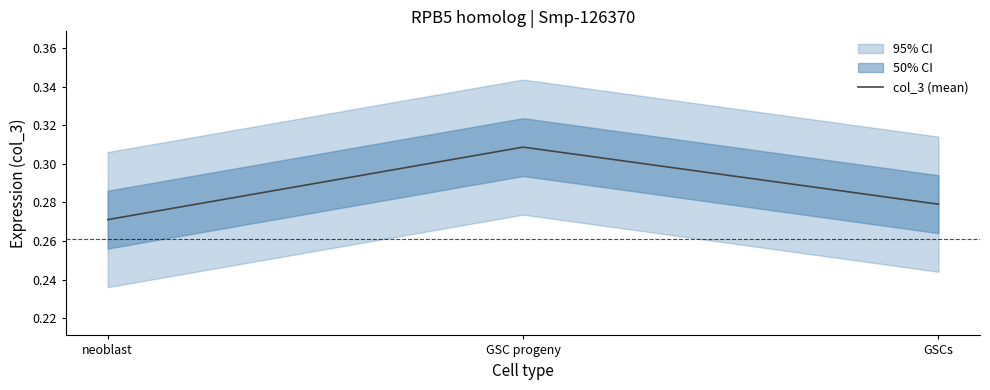

What is the approximate value of GSC progeny at neoblast?

0.3